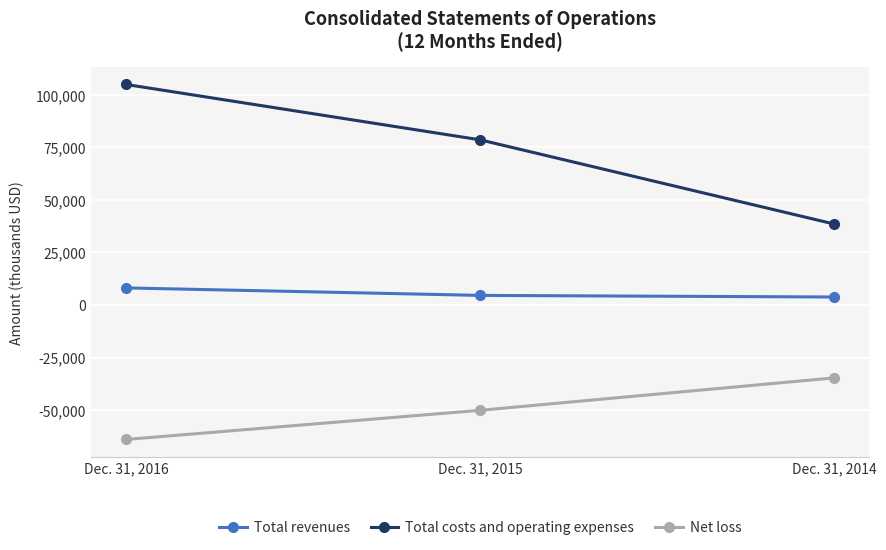

Rank the series by their maximum value, from highest to lowest.

Total costs and operating expenses, Total revenues, Net loss